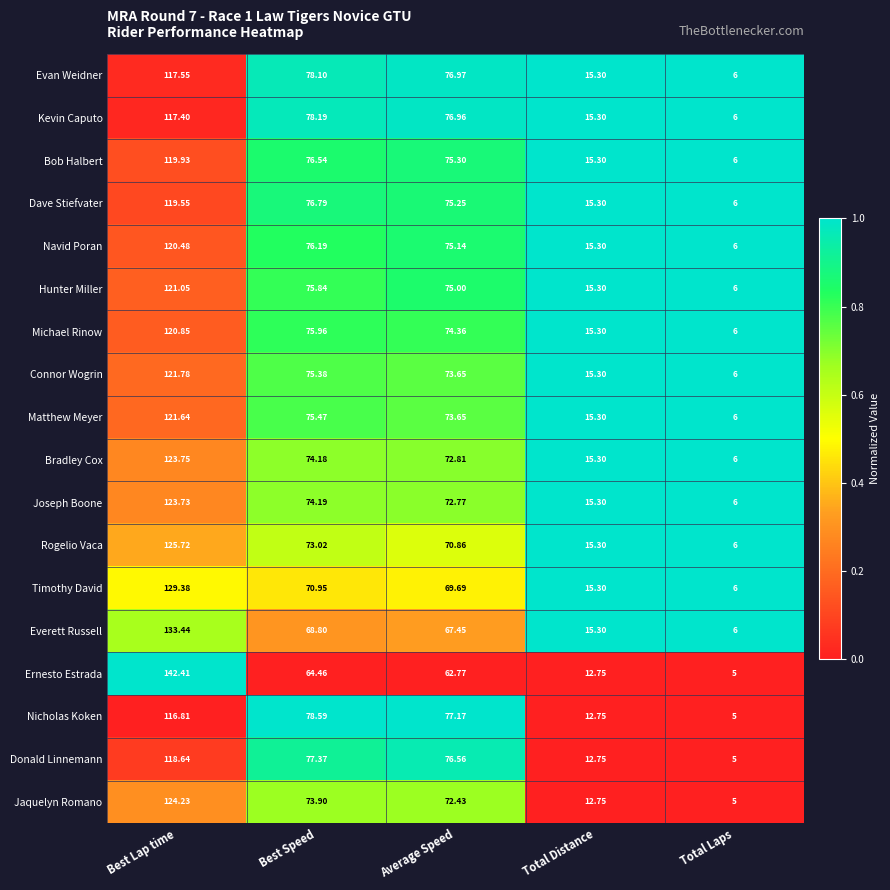

Which category has the lowest value across all series?

Total Laps